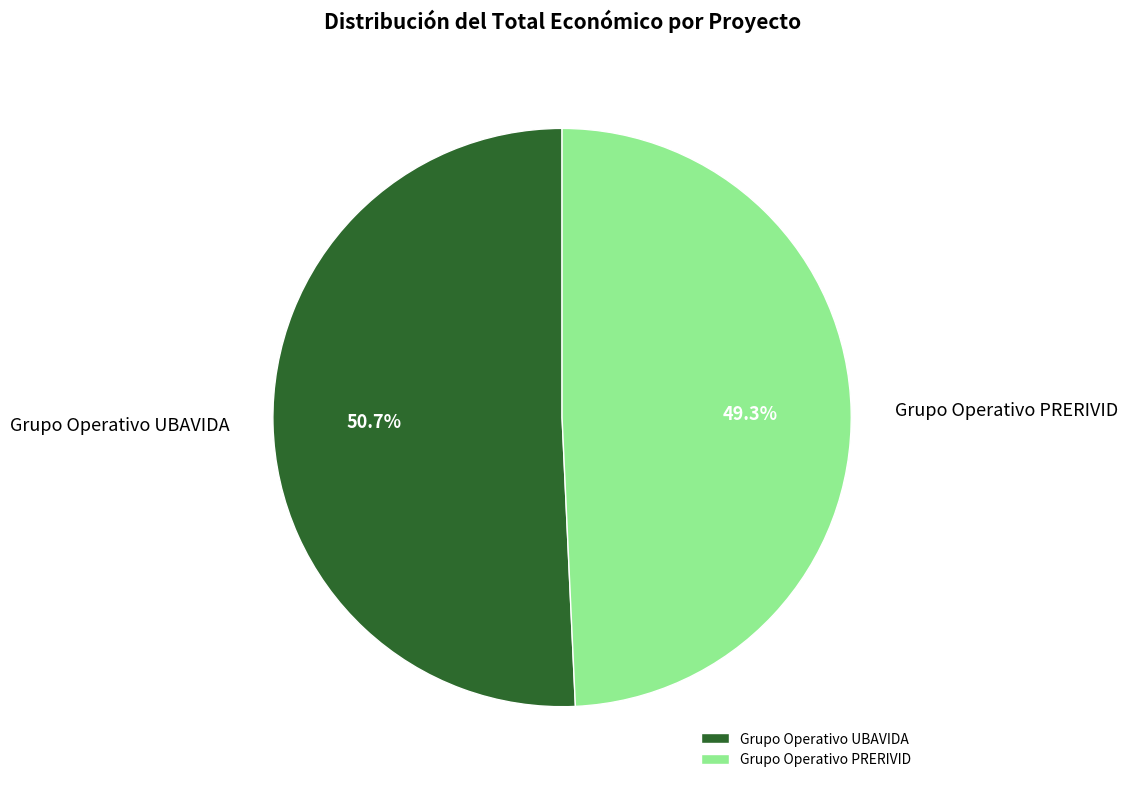

Count the number of slices in the pie.

2